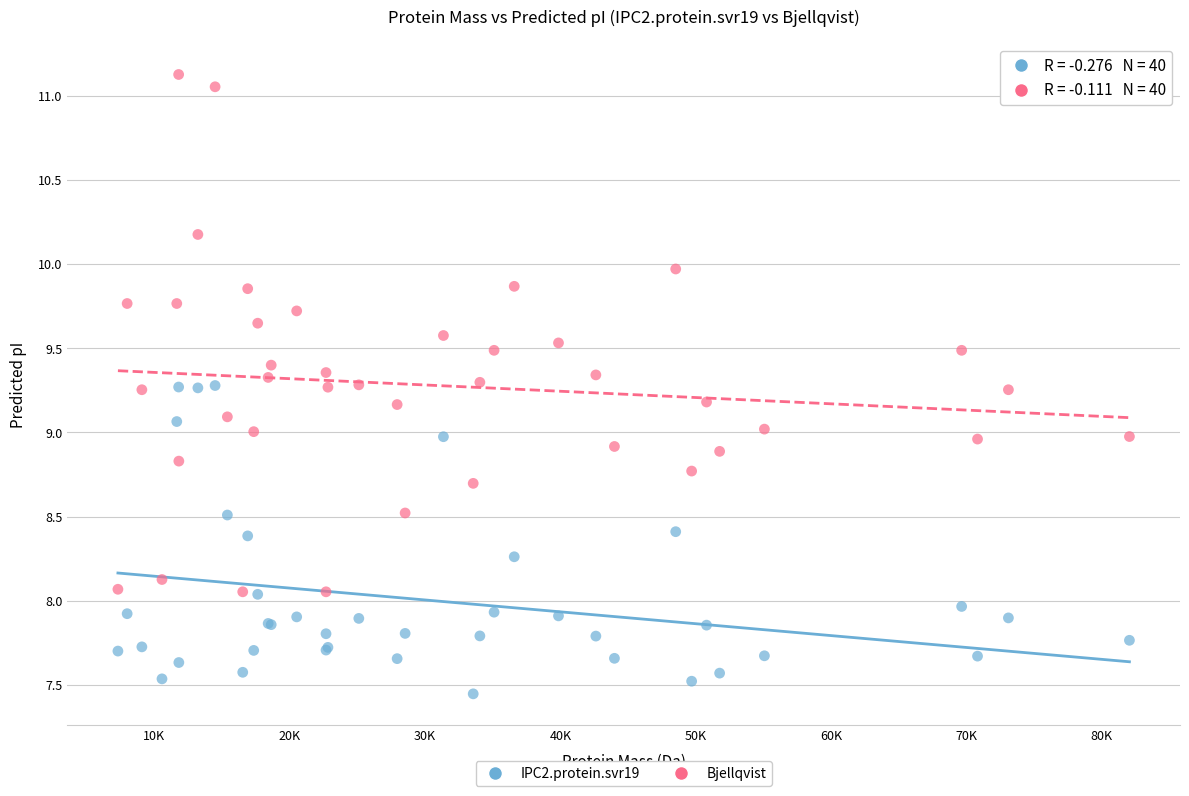

Which series contains the highest Y value?

Bjellqvist